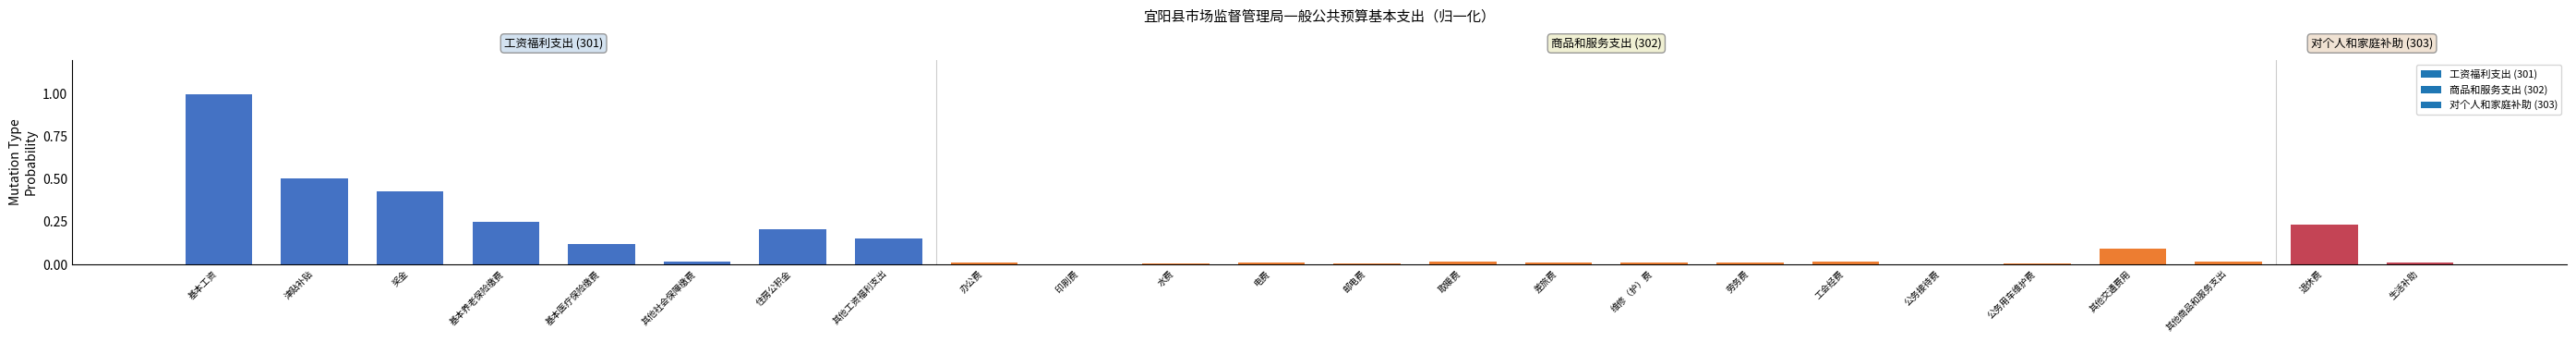

What is the change in value from 津贴补贴 to 其他工资福利支出?

-0.4